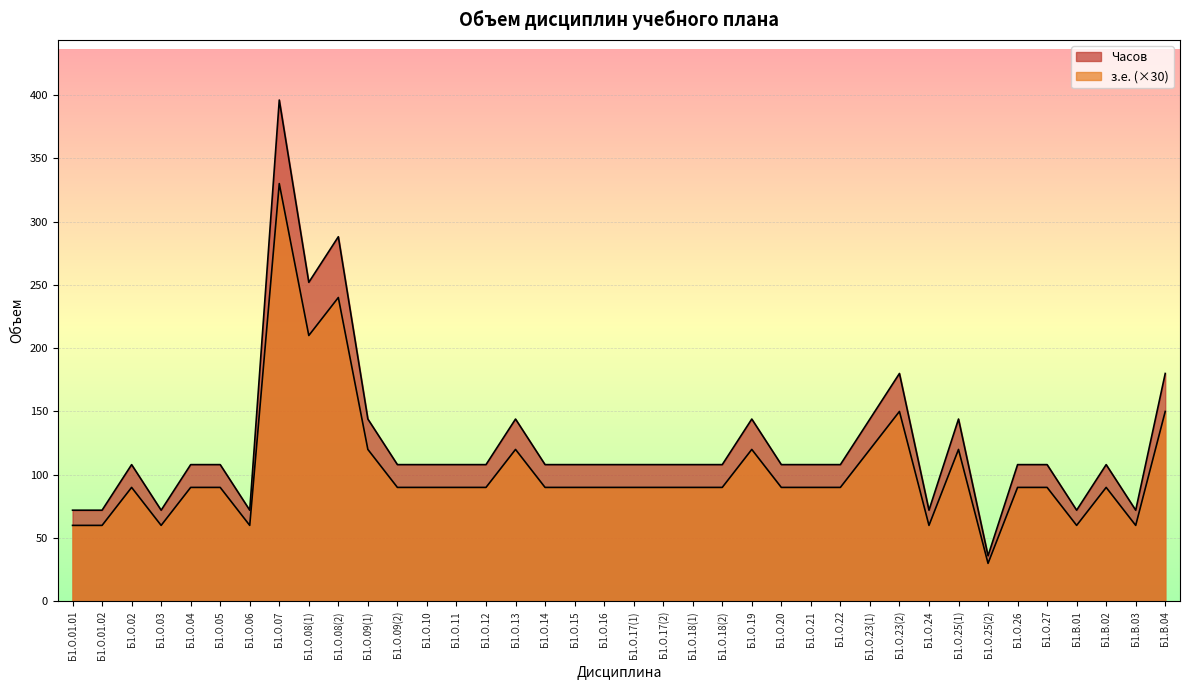

Where is Часов nearest to the value 180?

Б1.О.08(1)